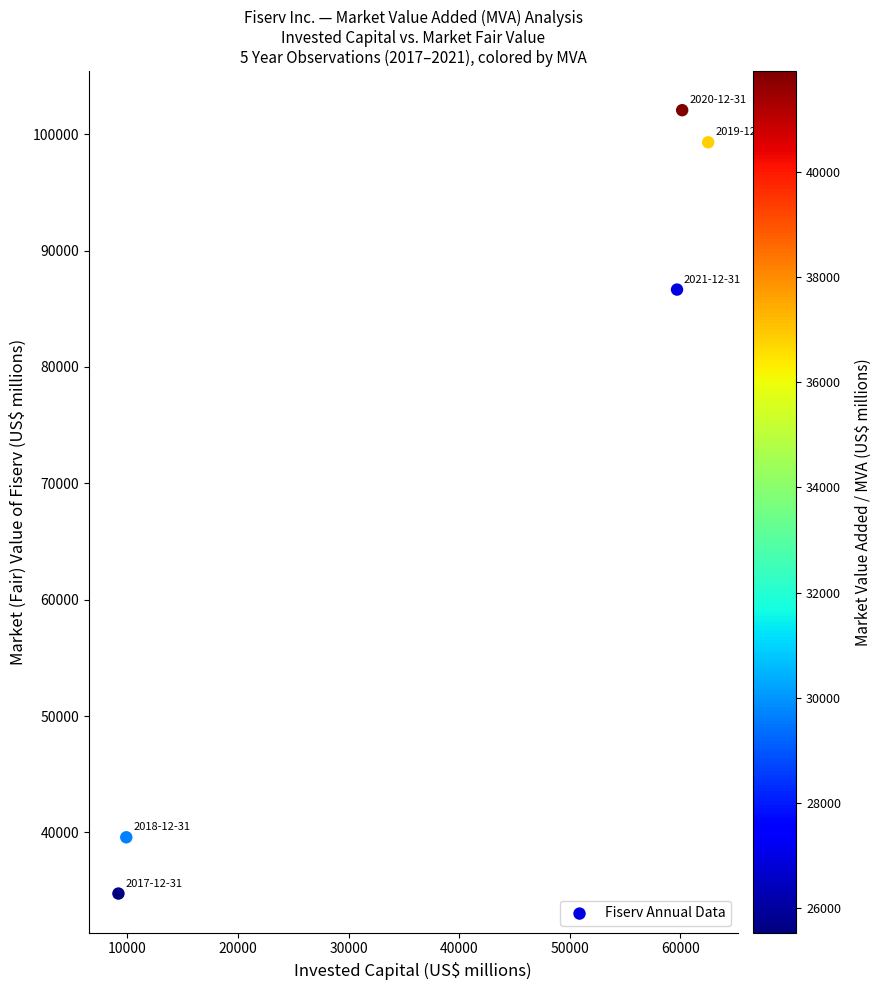

What Y value in the scatter plot is closest to 68406?

86655